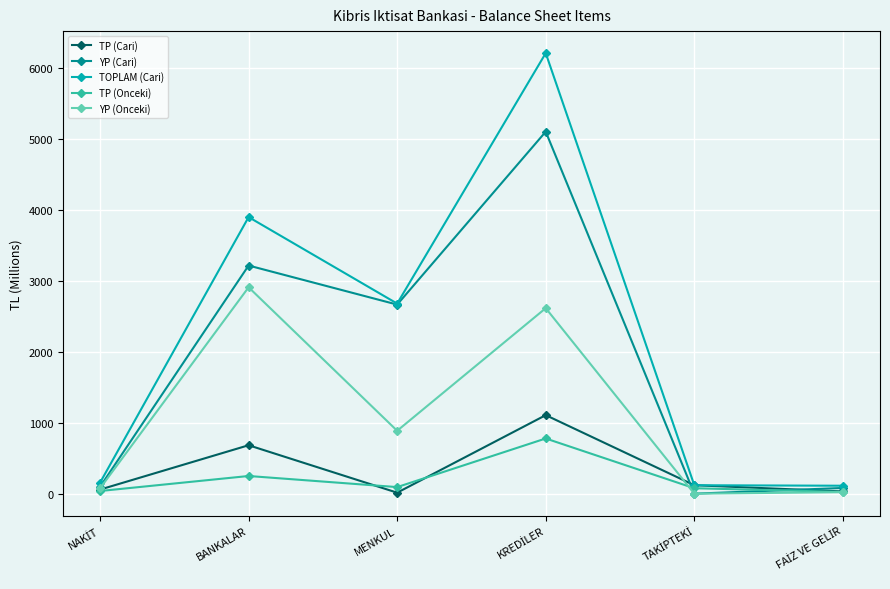

Which series has the largest range (max minus min)?

TOPLAM (Cari)